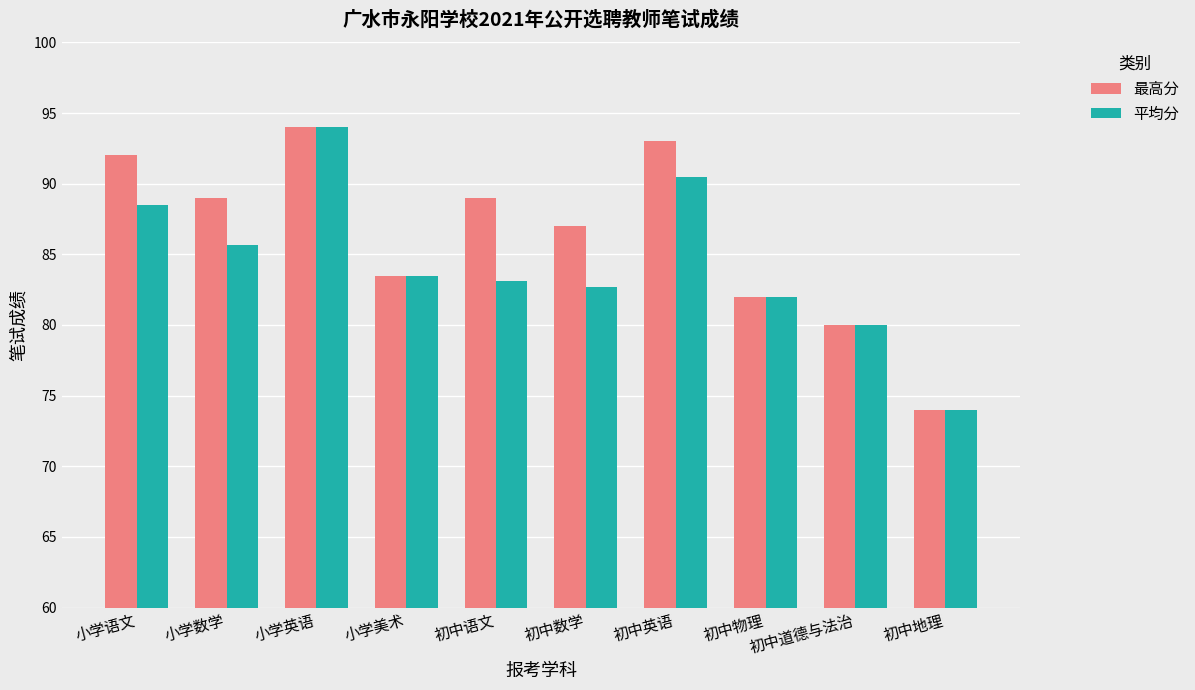

Is it true that 平均分 equals 90.5 at 初中英语?

True